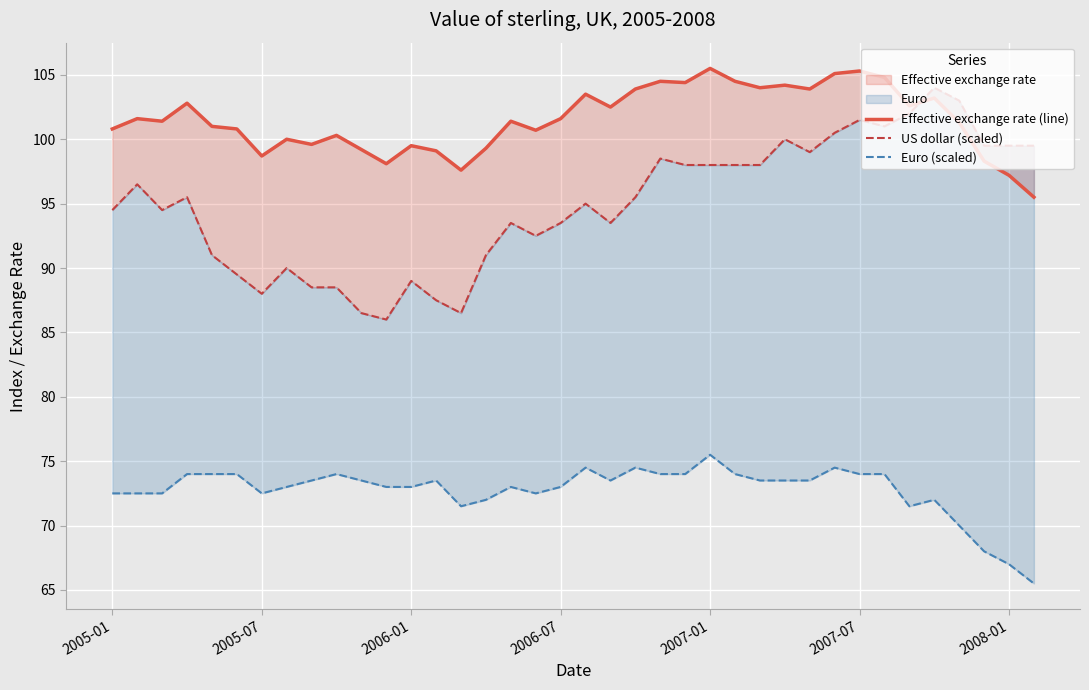

At which category is the sum across all series the highest?

2007-07